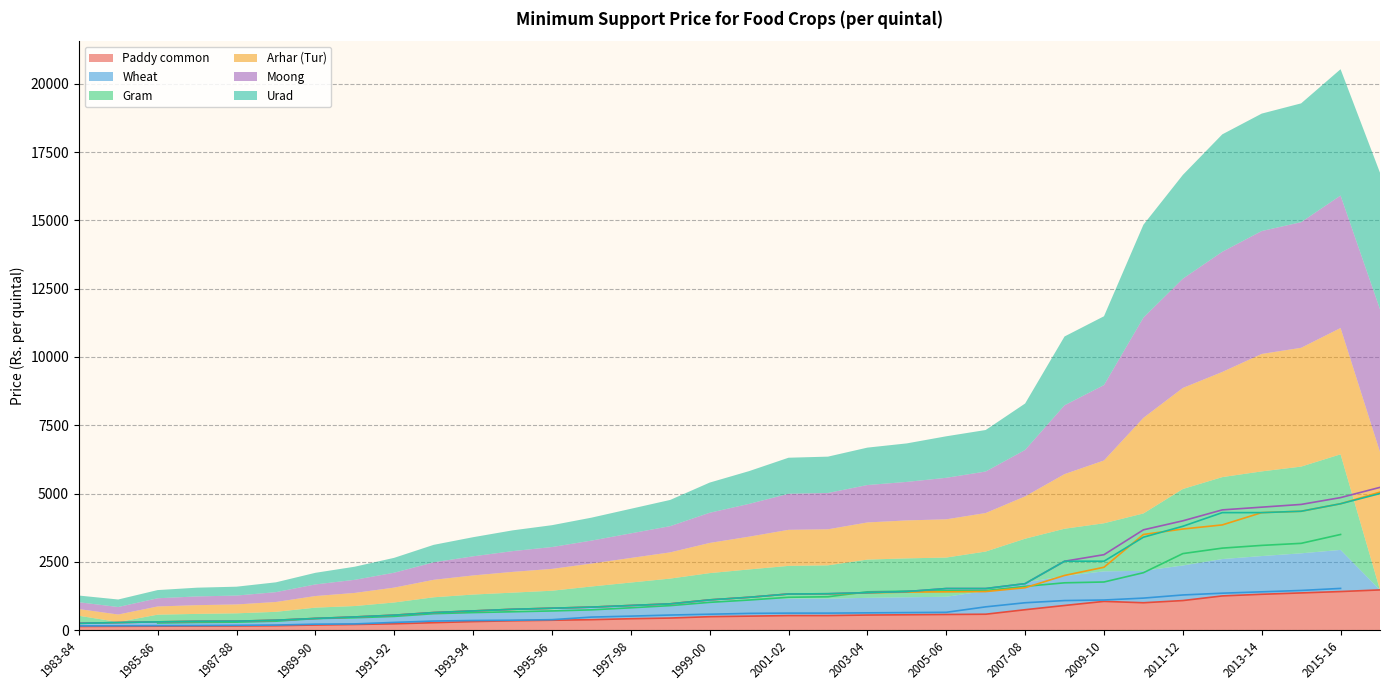

What is the spread (max minus min) of values at 2004-05?

850